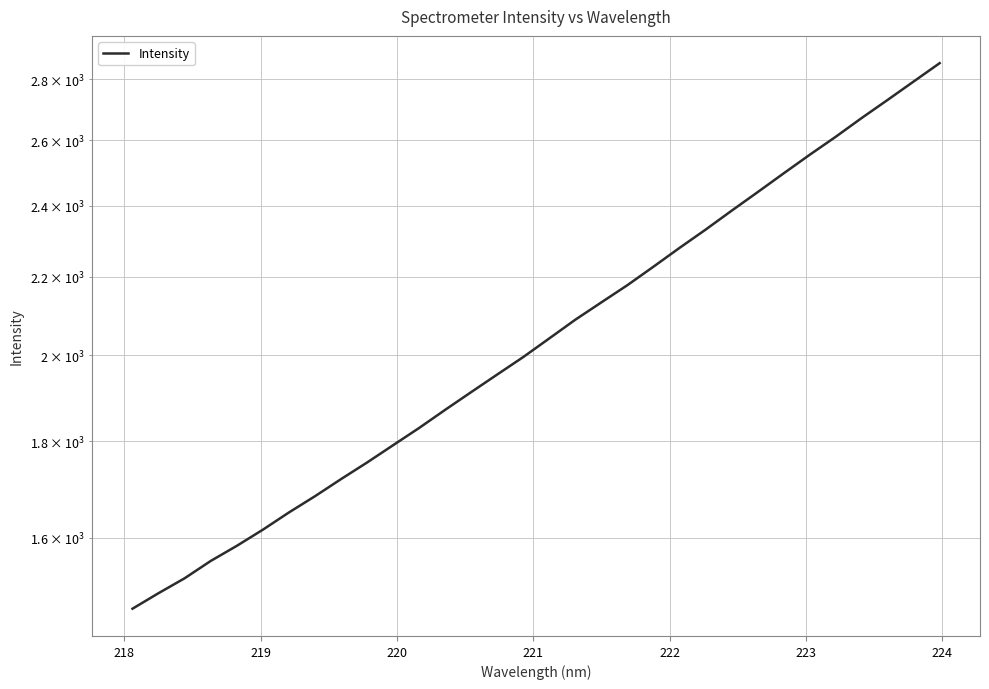

The value at 23 is 1282.8. True or false?

False